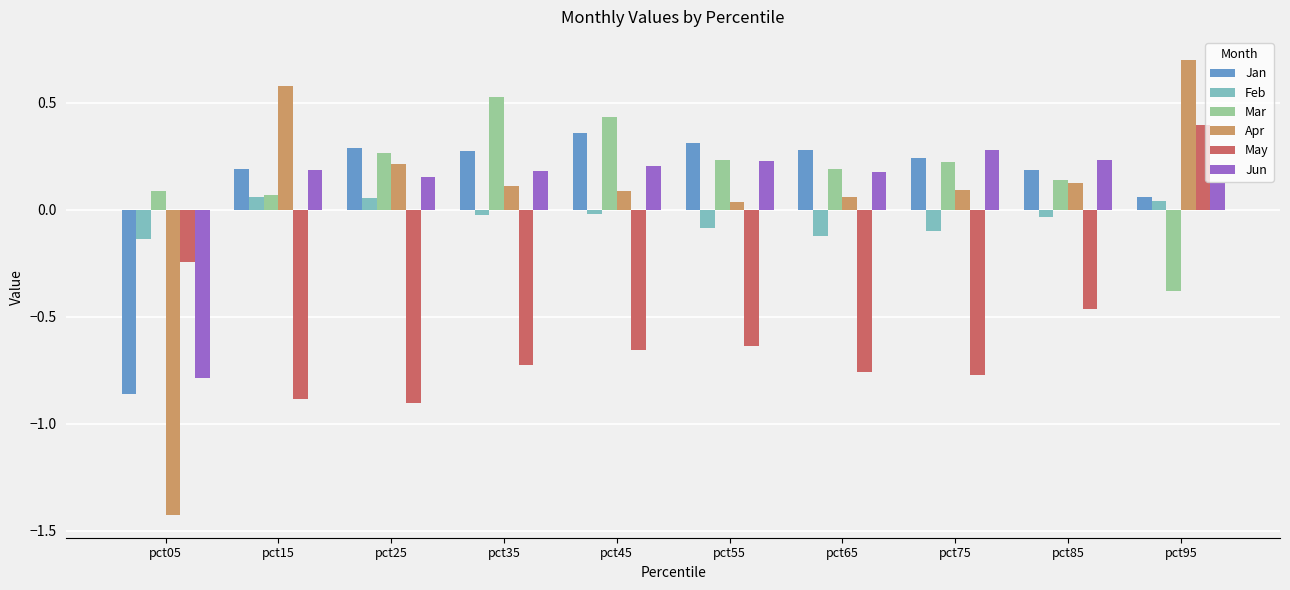

What is the spread (max minus min) of values at pct75?

1.0